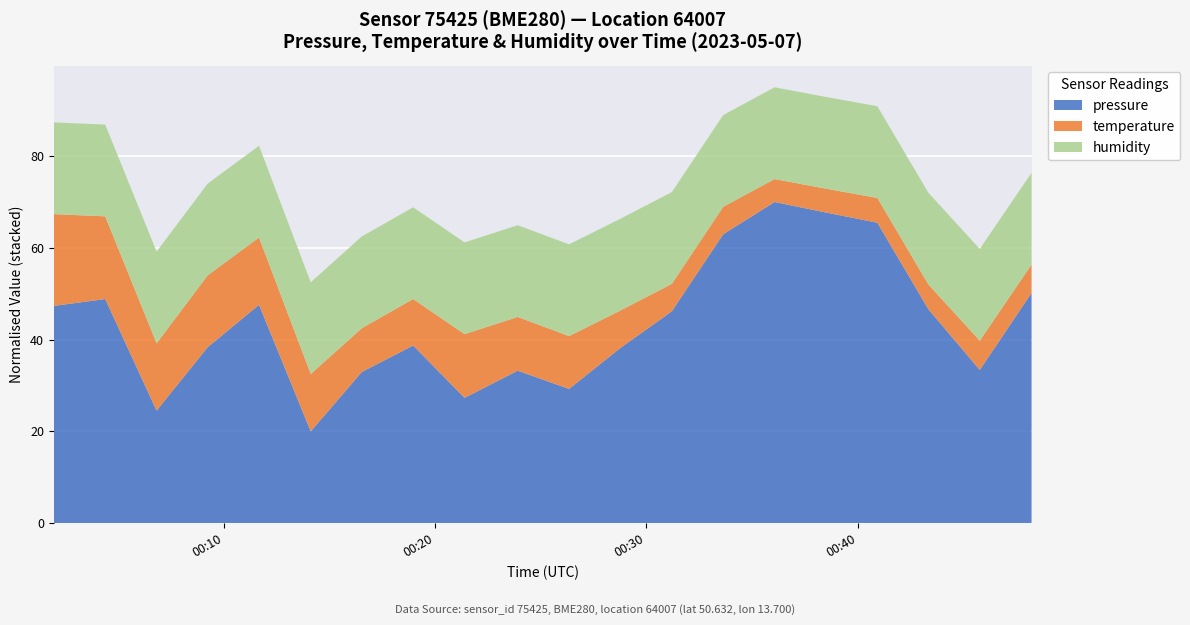

What is the minimum value for pressure?

20.0